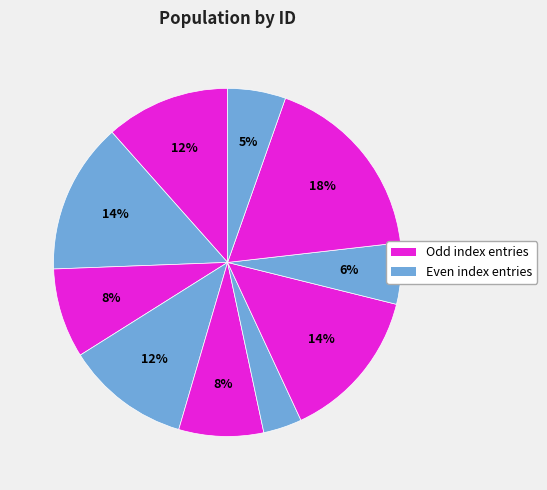

Is it true that იაკობ ფხაკაძე is 18% of the pie?

True